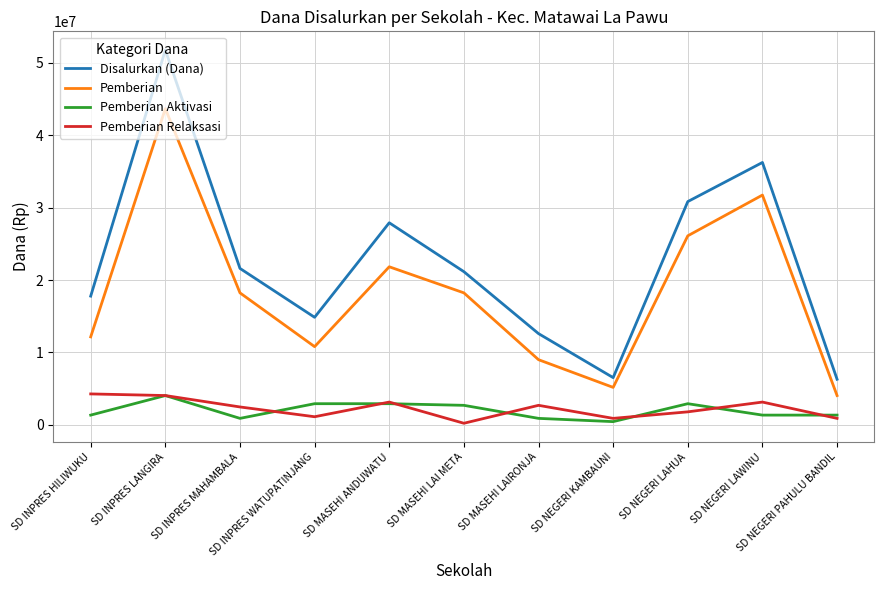

True or false: Disalurkan (Dana) and Pemberian Relaksasi intersect in this chart.

False